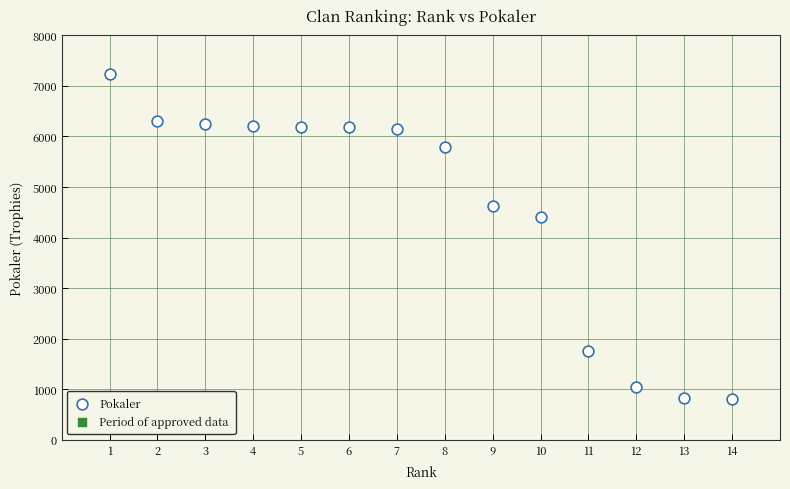

What is the range of Y values (max minus min)?

6425